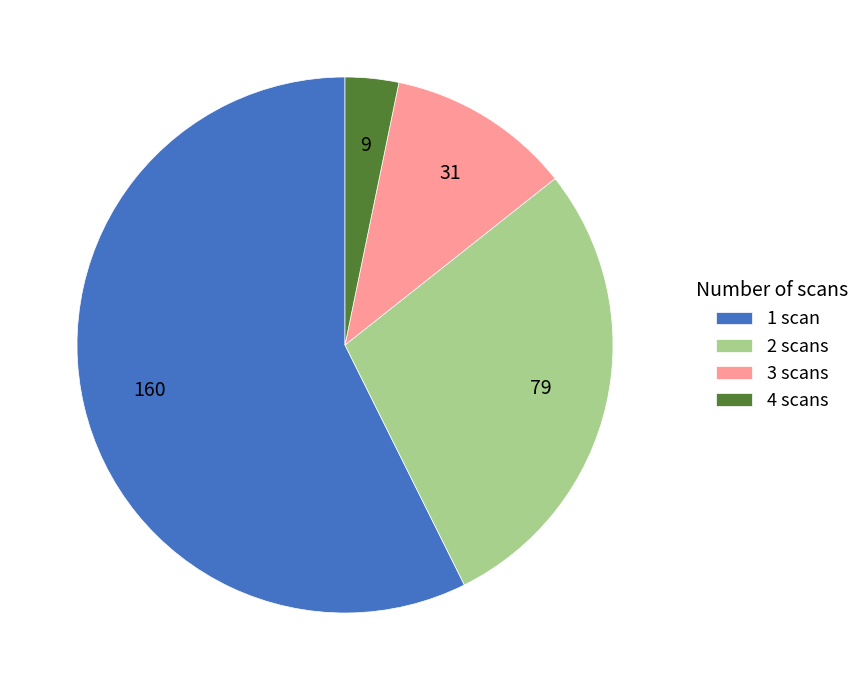

Count the number of slices in the pie.

4